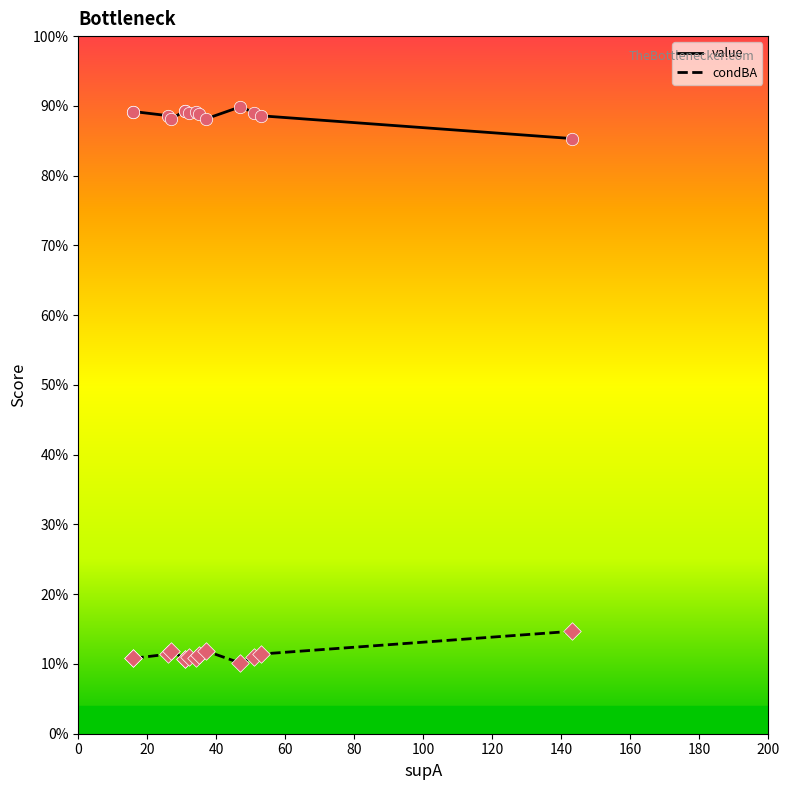

Is the value of value at 12 greater than the value of condBA at 200?

Yes